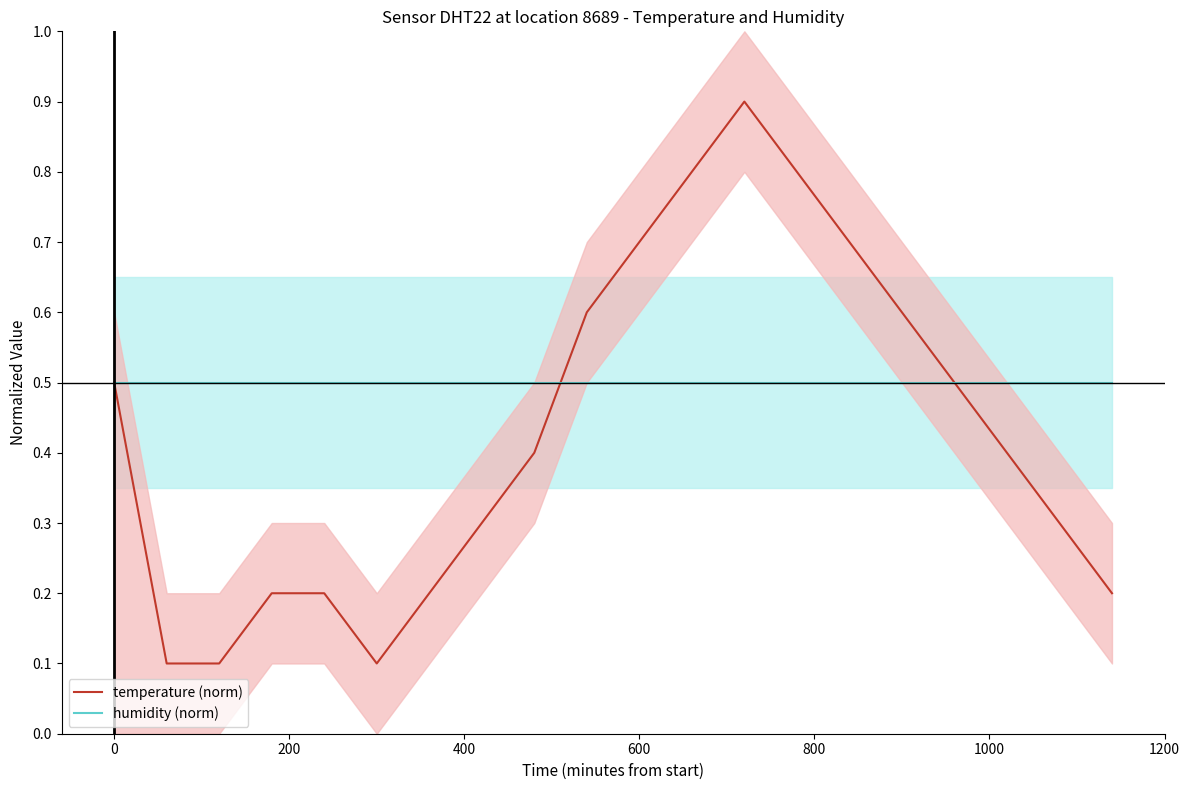

Count the temperature (norm) values in the range 0 to 1.

20